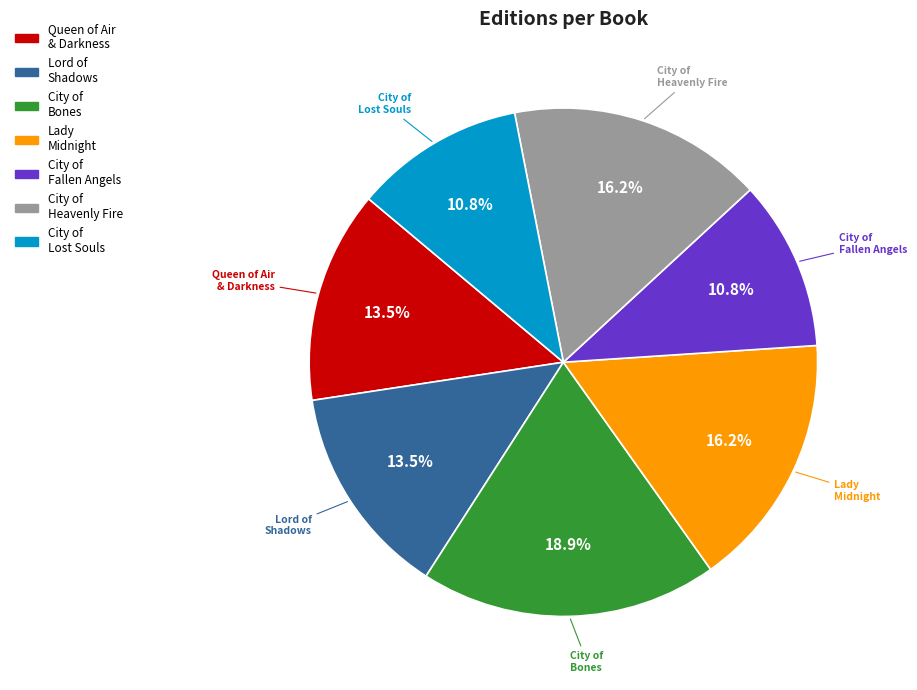

Is there any slice that represents more than half of the pie?

No